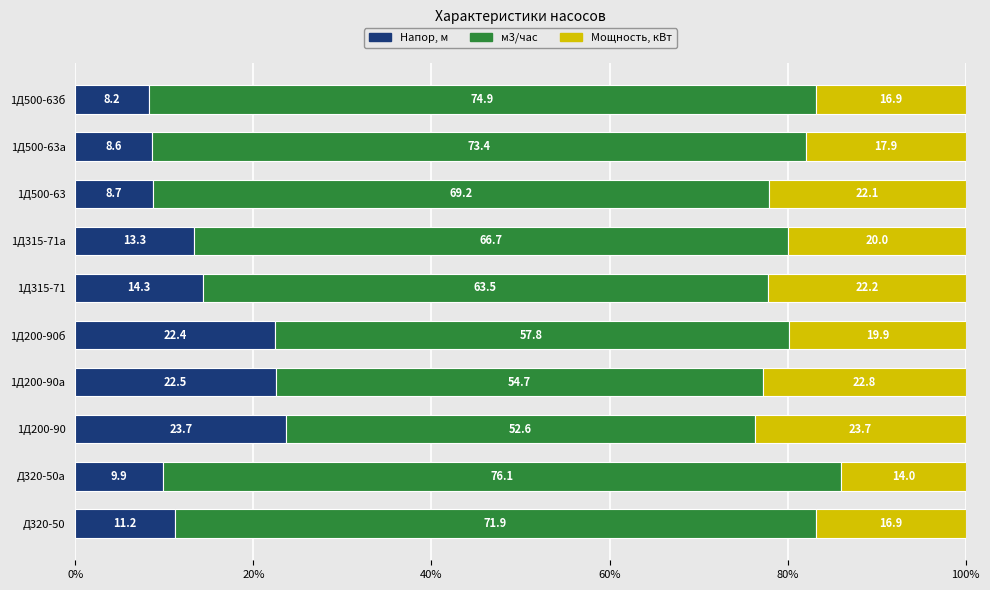

The value of Напор, м at 1Д200-90 is 9.1. True or false?

False